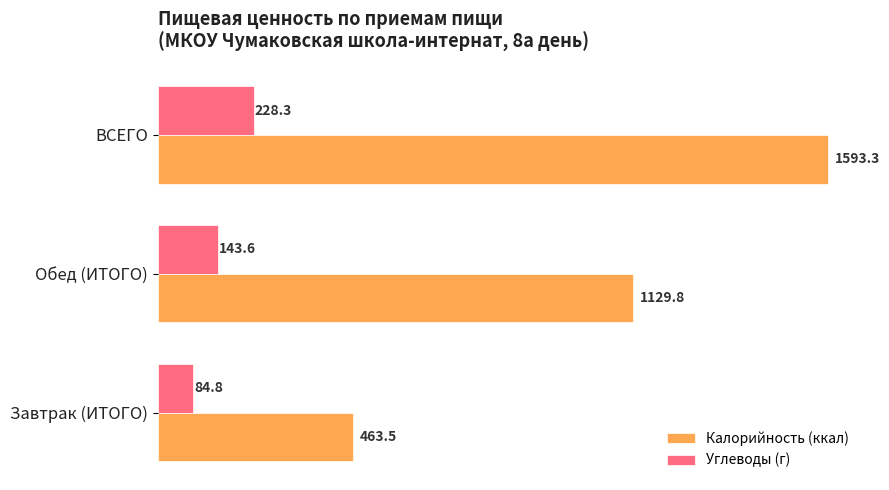

What are all the series names shown in the legend?

Калорийность (ккал), Углеводы (г)